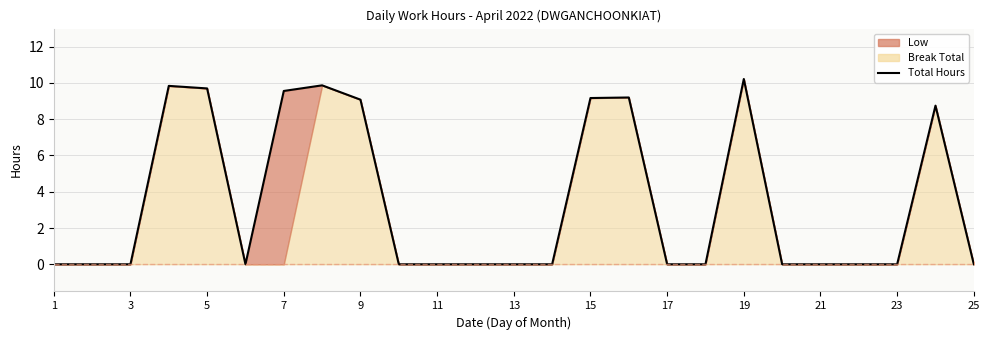

True or false: there are more than 2 points higher than both neighbors.

True